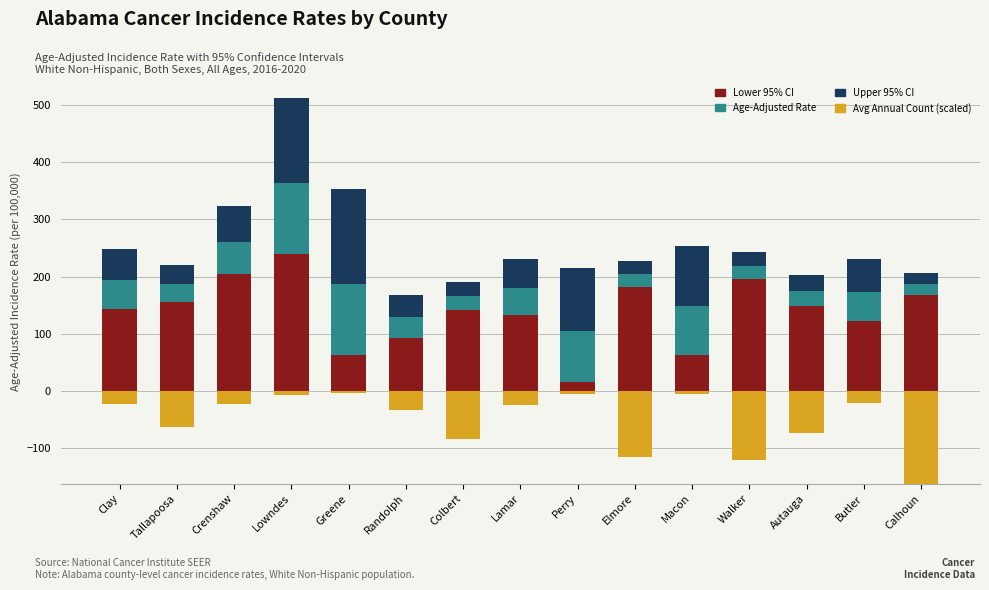

How many values in the Avg Annual Count (scaled) series are below 24?

7